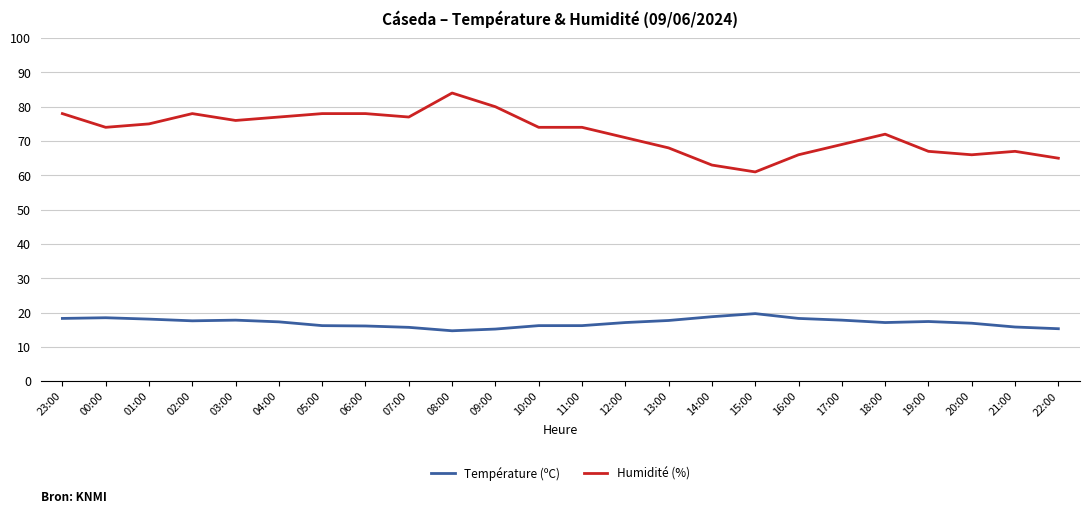

Which series has the largest range (max minus min)?

Humidité (%)